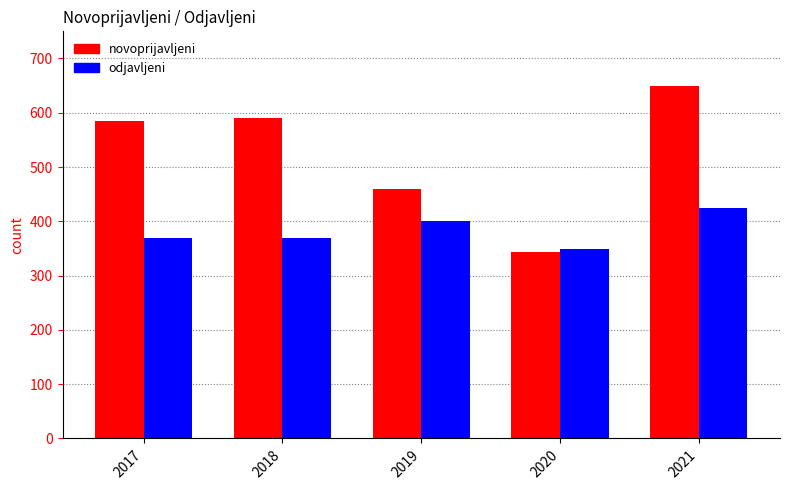

What is the approximate value of odjavljeni at 2021?

425